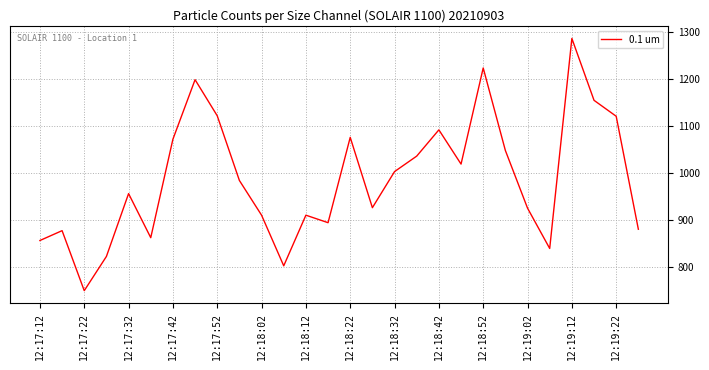

What is the difference between the maximum and minimum values?

538